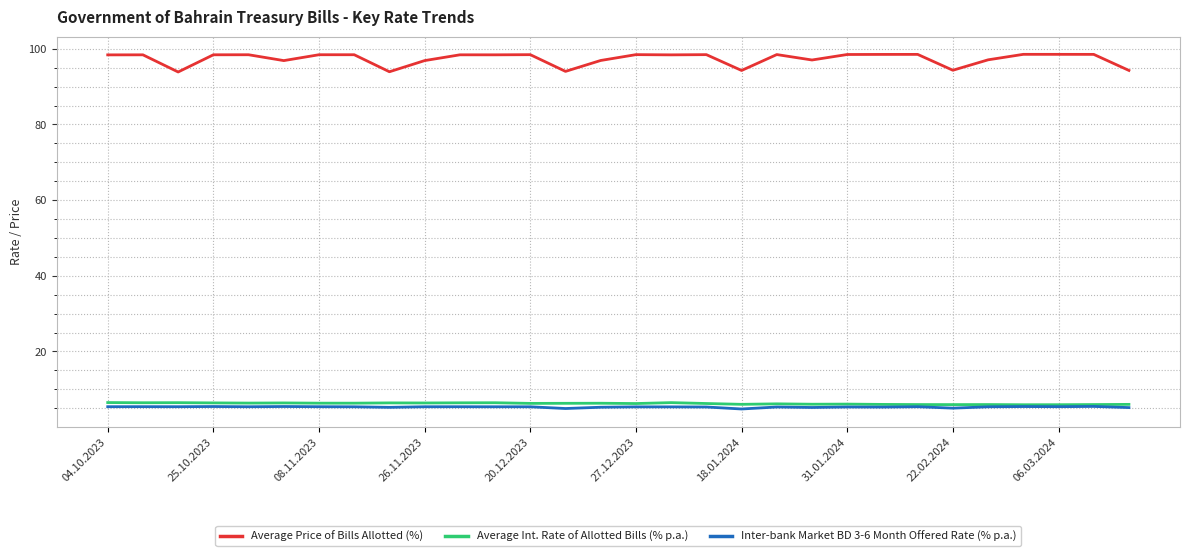

True or false: Average Int. Rate of Allotted Bills (% p.a.) and Average Price of Bills Allotted (%) cross at least once.

False